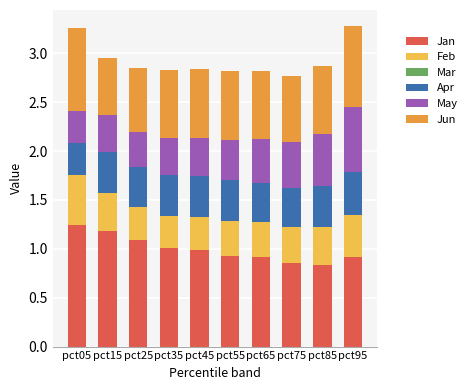

What is the total value across all series at pct75?

2.8